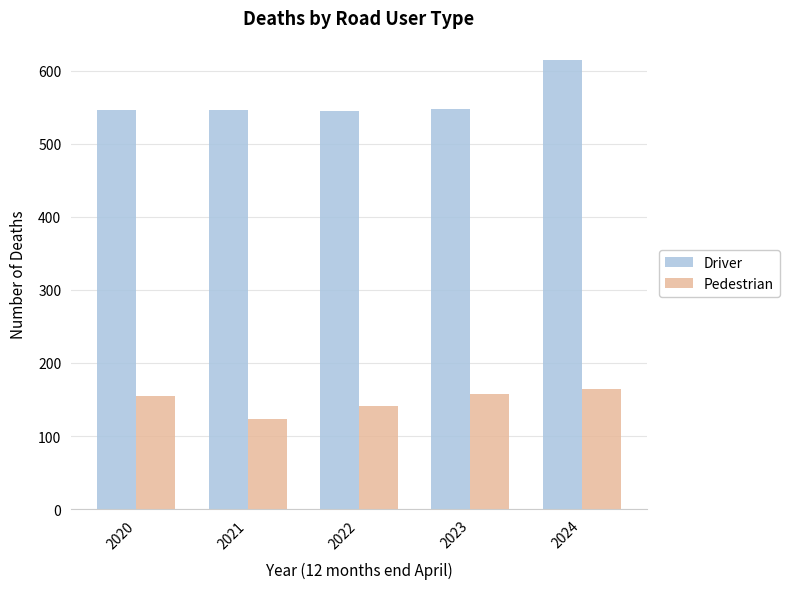

Rank the series by their average value, from highest to lowest.

Driver, Pedestrian